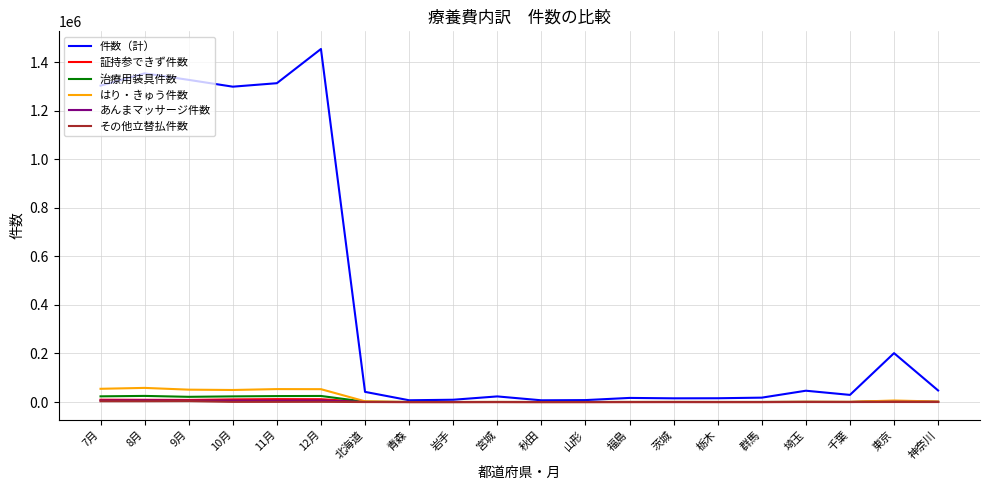

What is the difference between the highest and lowest values at 東京?

201218